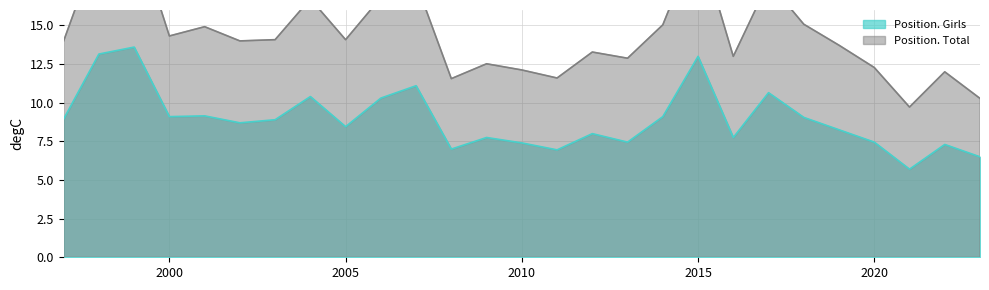

What is the sum of all Position. Total values?

392.0